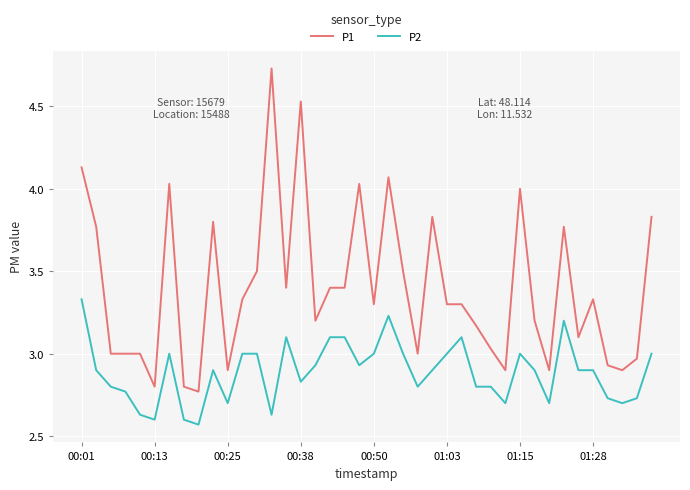

List the series in order of their peak value, lowest first.

P2, P1